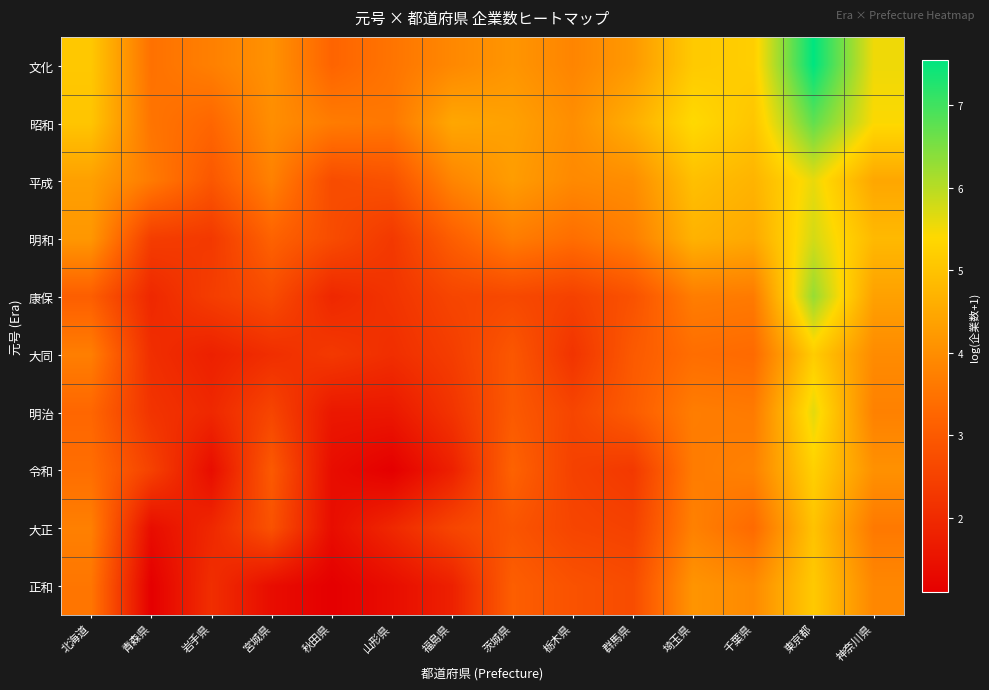

Which series has the largest range (max minus min)?

文化